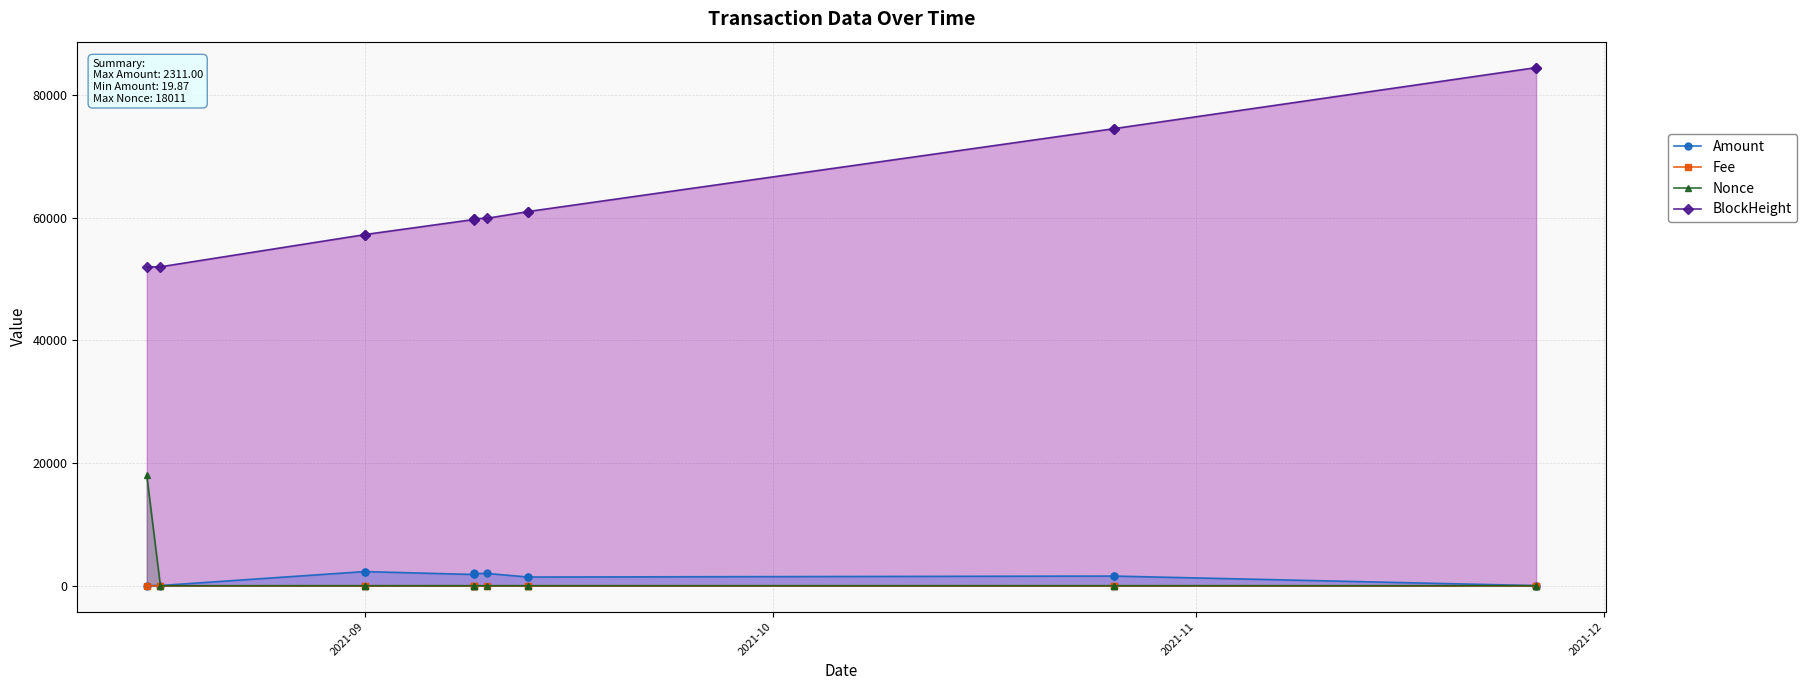

At which category does Fee reach its first local valley?

2021-09